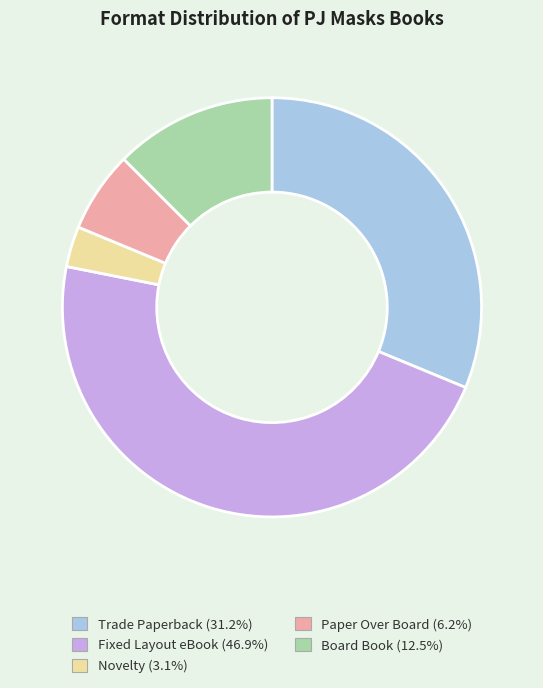

Is it true that Board Book is 1% of the pie?

False